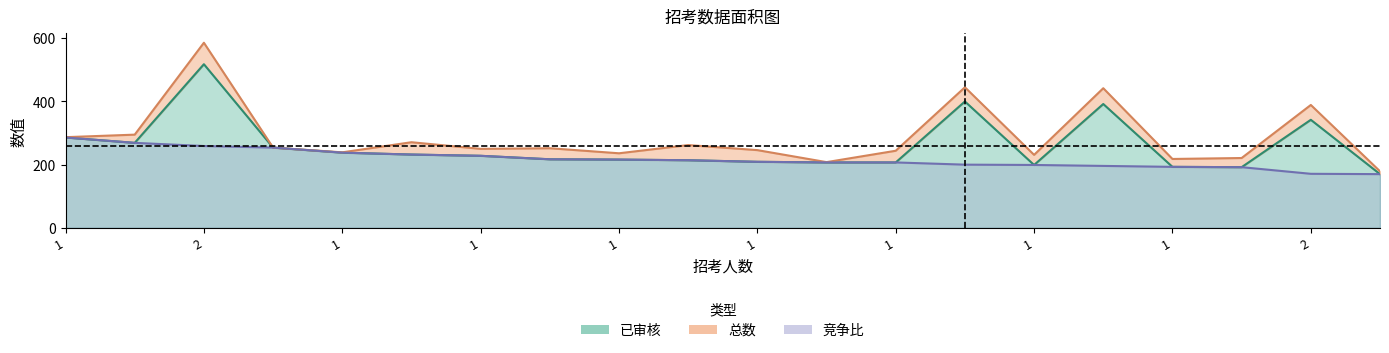

Rank the categories by 总数 value from lowest to highest.

1, 1, 1, 1, 1, 1, 1, 1, 1, 1, 1, 1, 1, 1, 1, 1, 2, 2, 2, 2